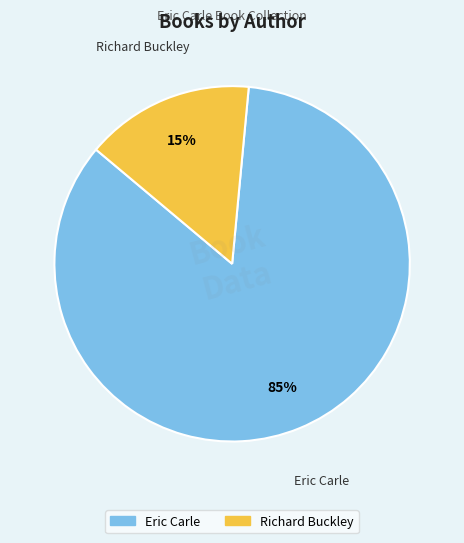

What percentage is the Richard Buckley slice, to the nearest percent?

15%